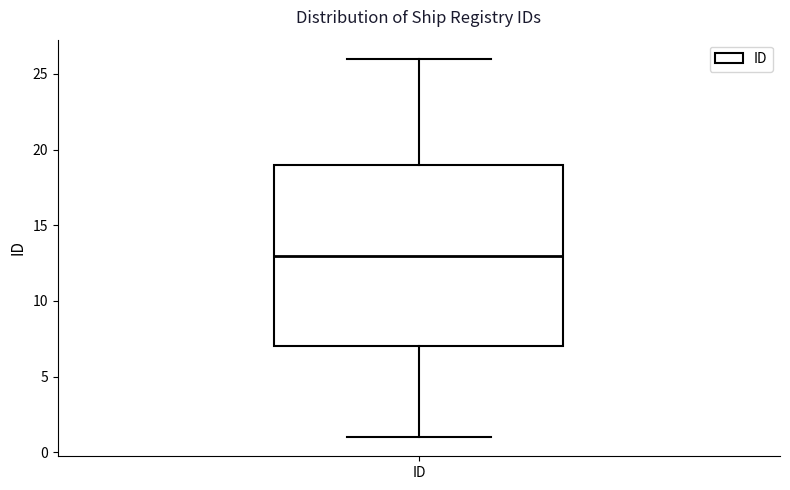

Transcribe this box plot: give where the median line is, the range the box spans, and where the two whiskers end, as read against the y-axis. The values are not printed on the chart, so give them approximately, as read against the axis.

median 13, box 7 to 19, whiskers 1 to 26